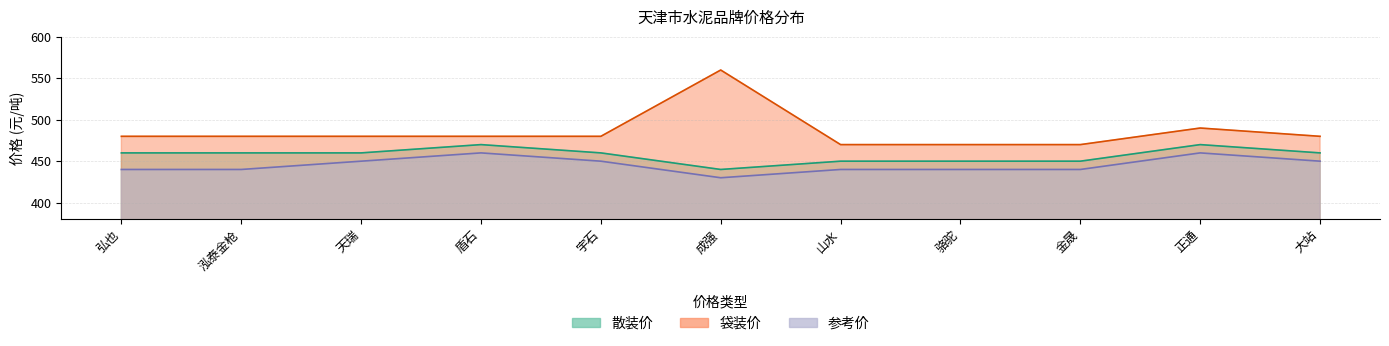

True or false: 散装价 and 袋装价 intersect in this chart.

False